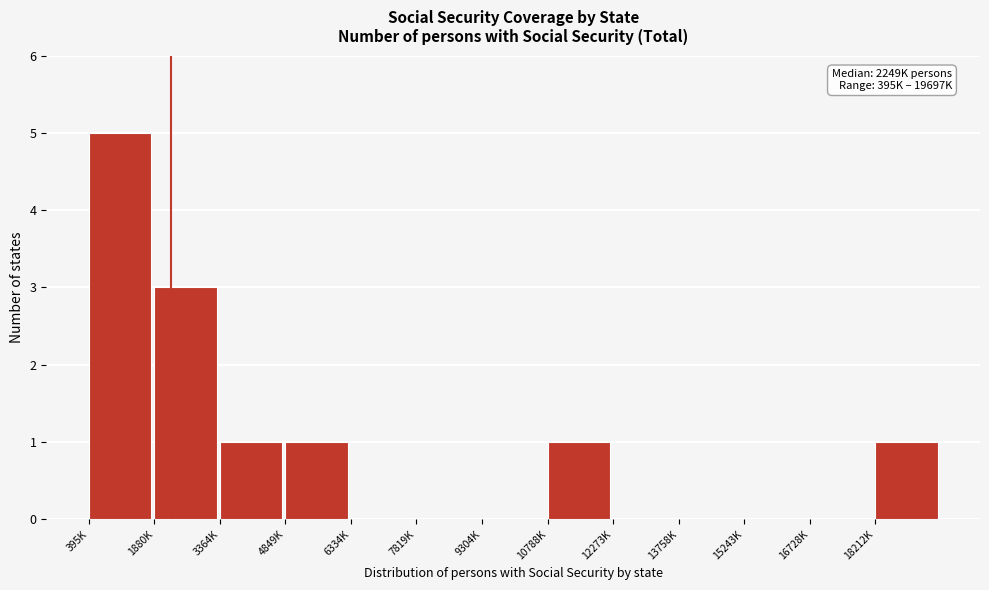

Reading left to right, transcribe all the data shown in this chart.

395K=5	1880K=3	3364K=1	4849K=1	6334K=0	7819K=0	9304K=0	10788K=1	12273K=0	13758K=0	15243K=0	16728K=0	18212K=1